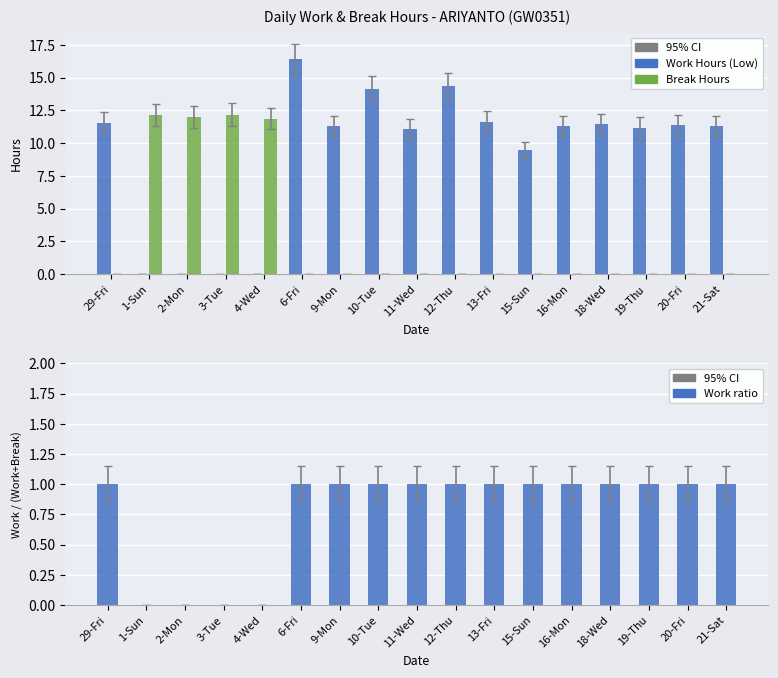

Which series has the largest range (max minus min)?

Work Hours (Low)